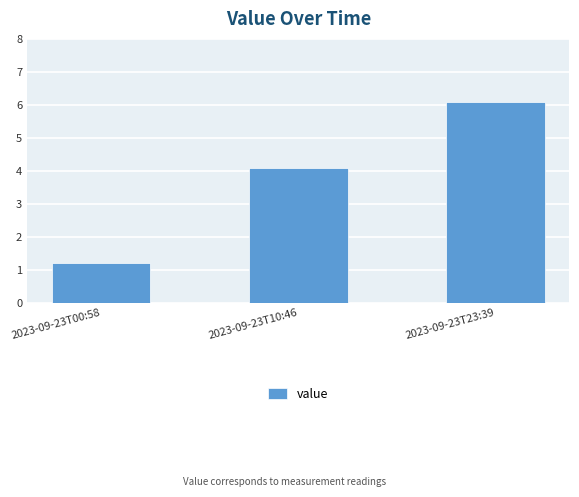

What position from the right is 2023-09-23T10:46?

2